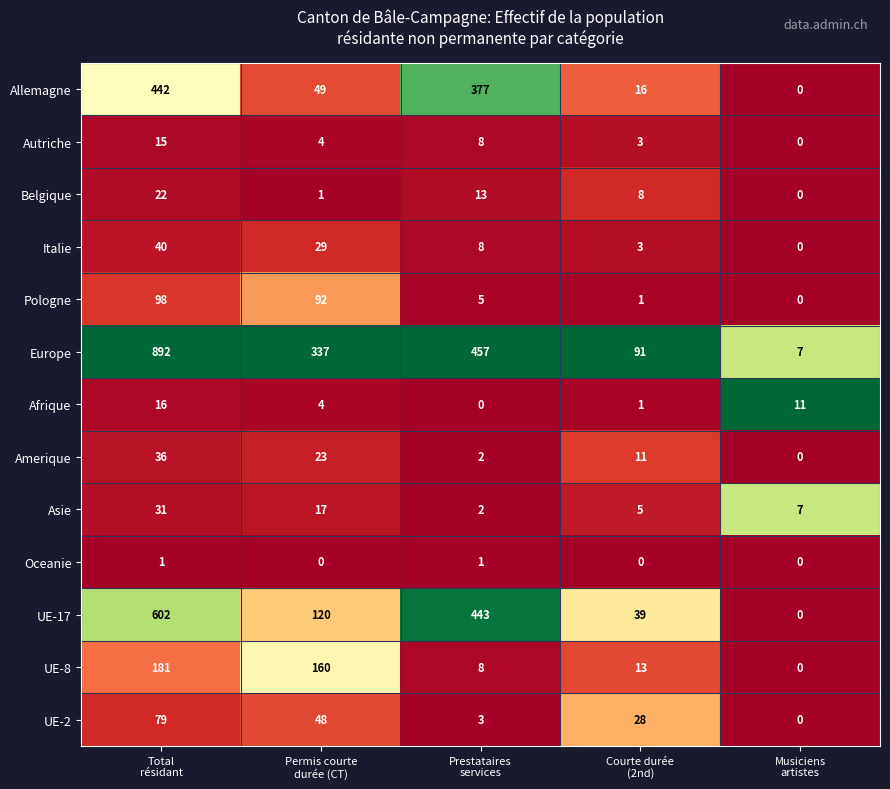

What is the difference between the maximum and minimum values in the Asie series?

29